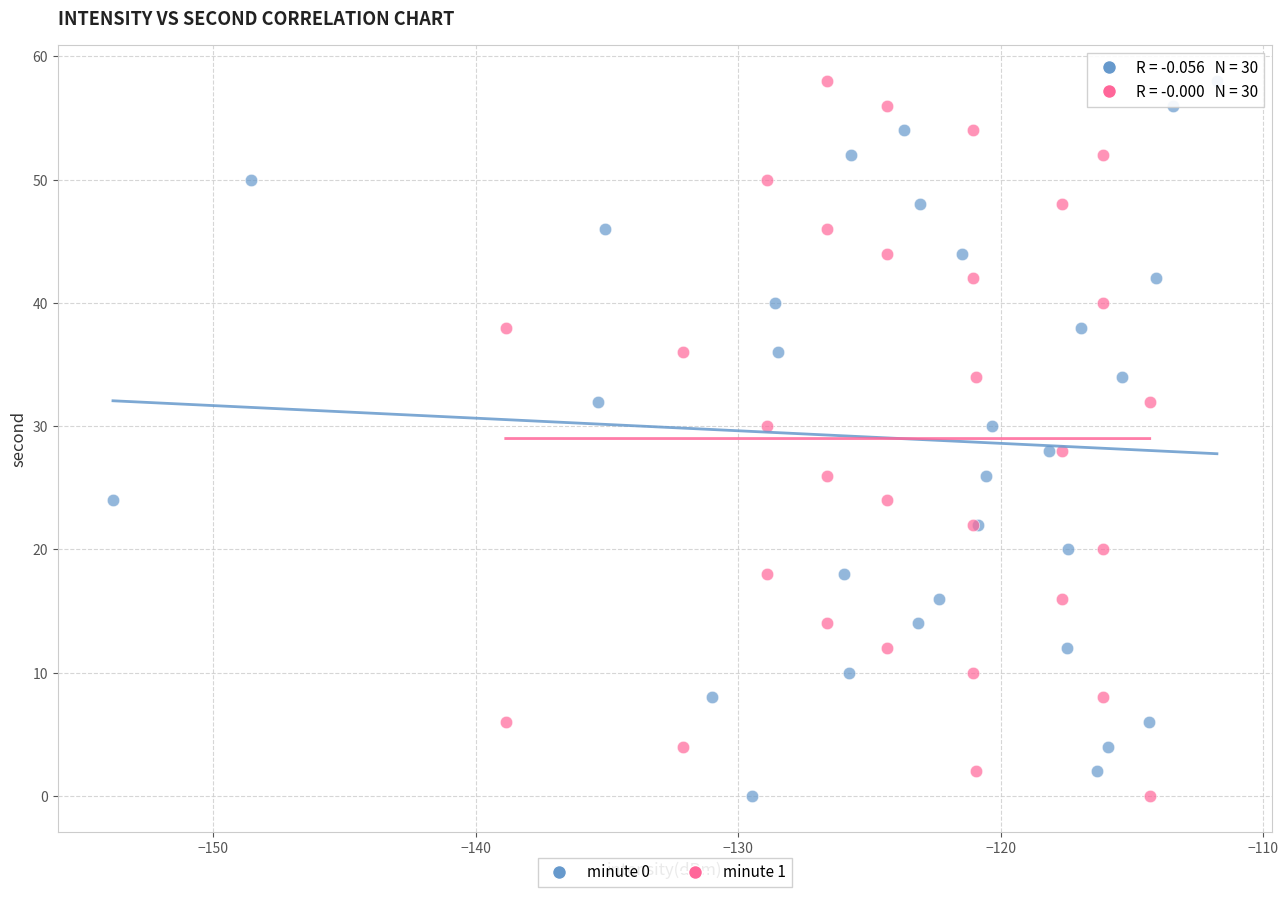

What are all the series names shown in the legend?

minute 0, minute 1